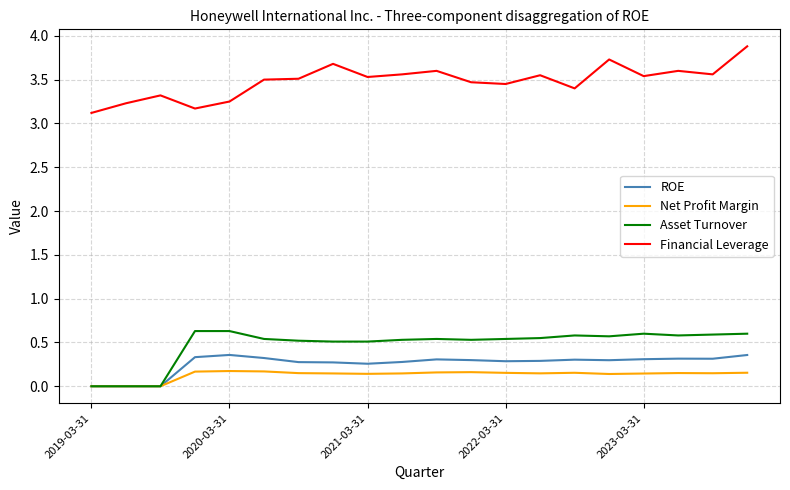

True or false: ROE has more than 1 points higher than both neighbors.

True